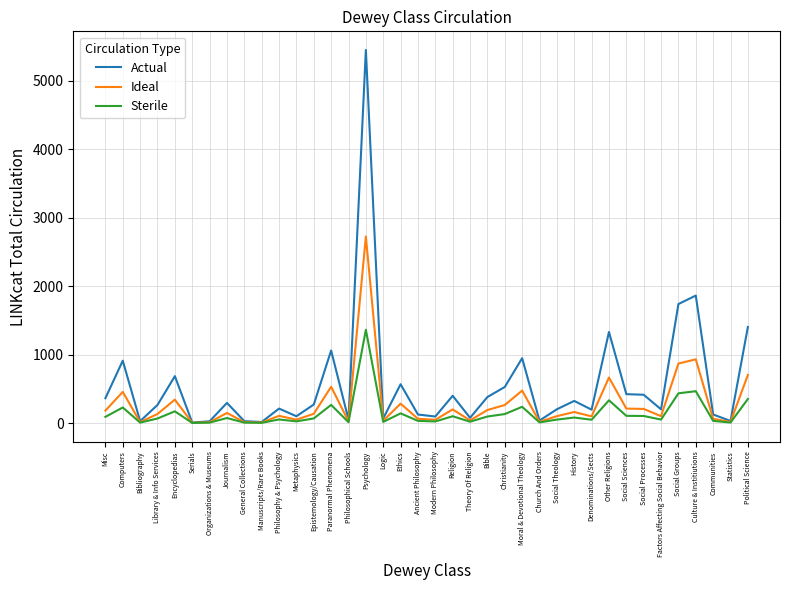

The value of Actual at Library & Info Services is 264. True or false?

True